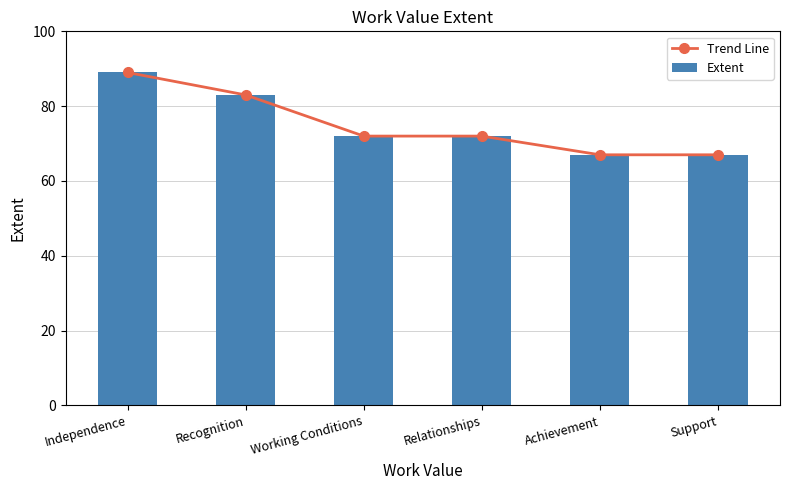

Read the Extent value at Support.

67